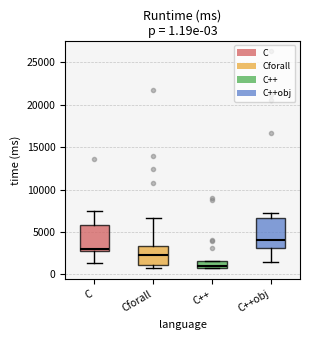

Comparing the boxes themselves (not the whiskers), which one is the tallest?

C++obj